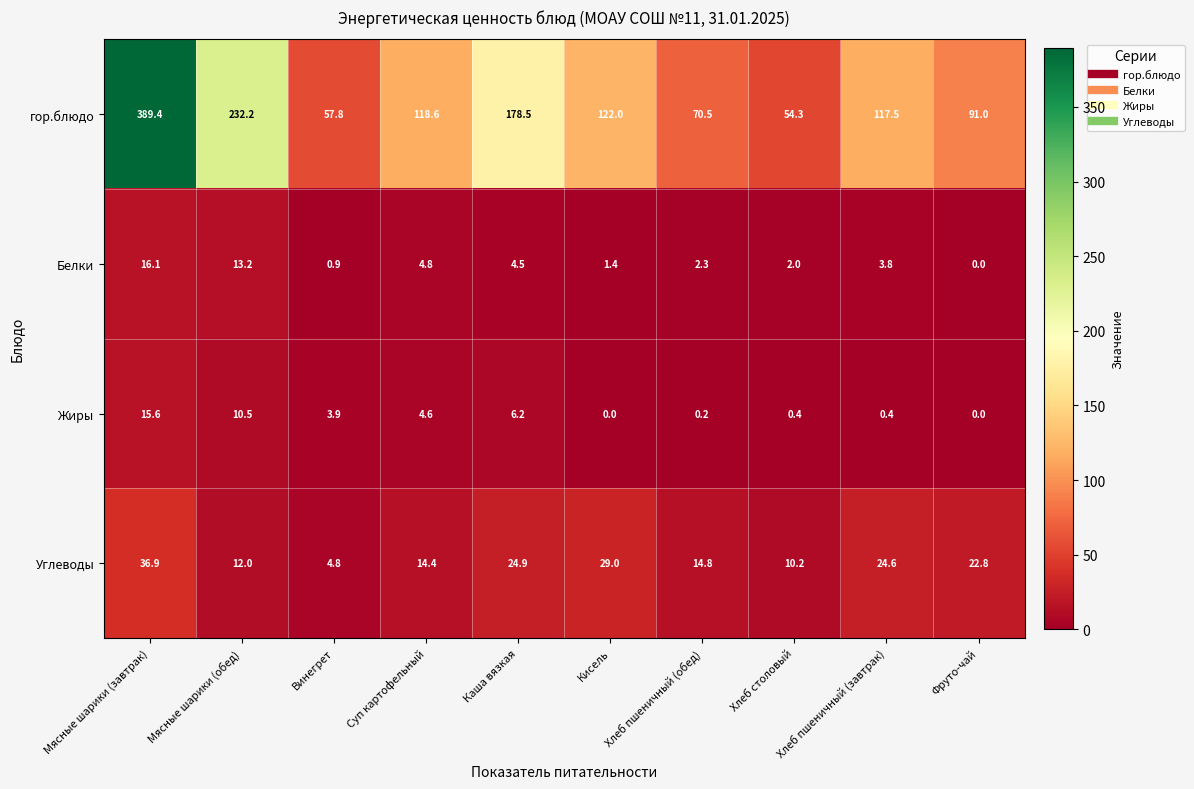

Which series has the largest total across all categories?

гор.блюдо